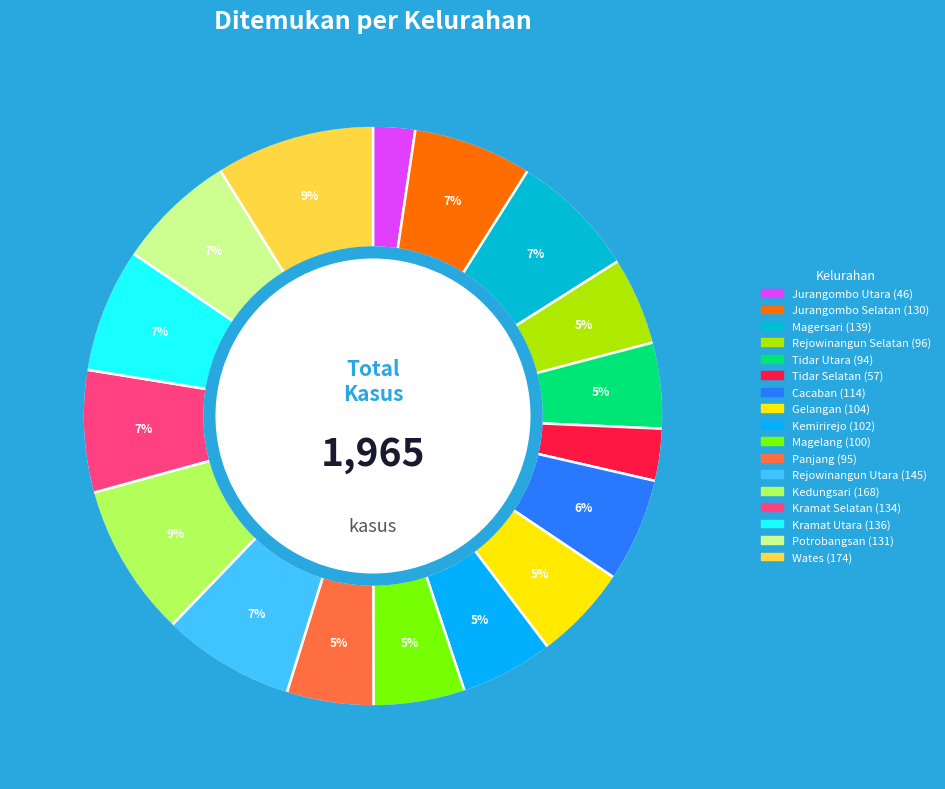

To the nearest percent, what percentage of the pie is Tidar Utara?

5%